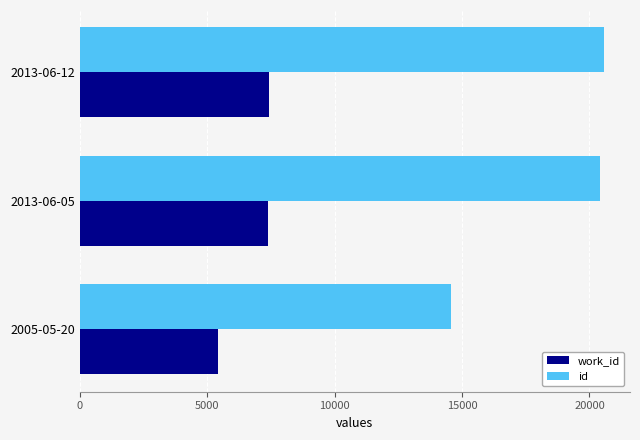

At 2005-05-20, list the series in order from smallest to largest.

work_id, id